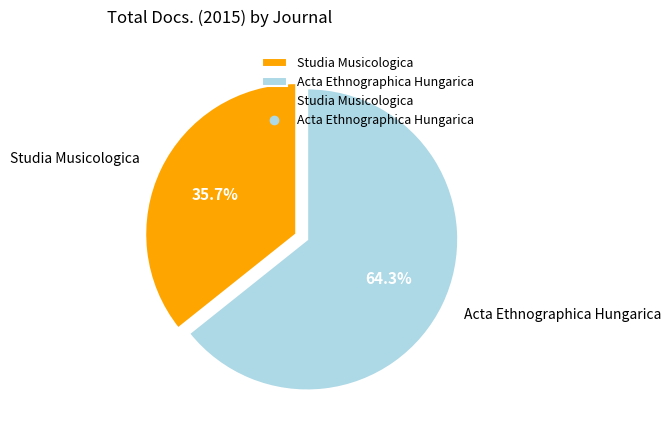

Rank the categories by value from lowest to highest.

Studia Musicologica, Acta Ethnographica Hungarica